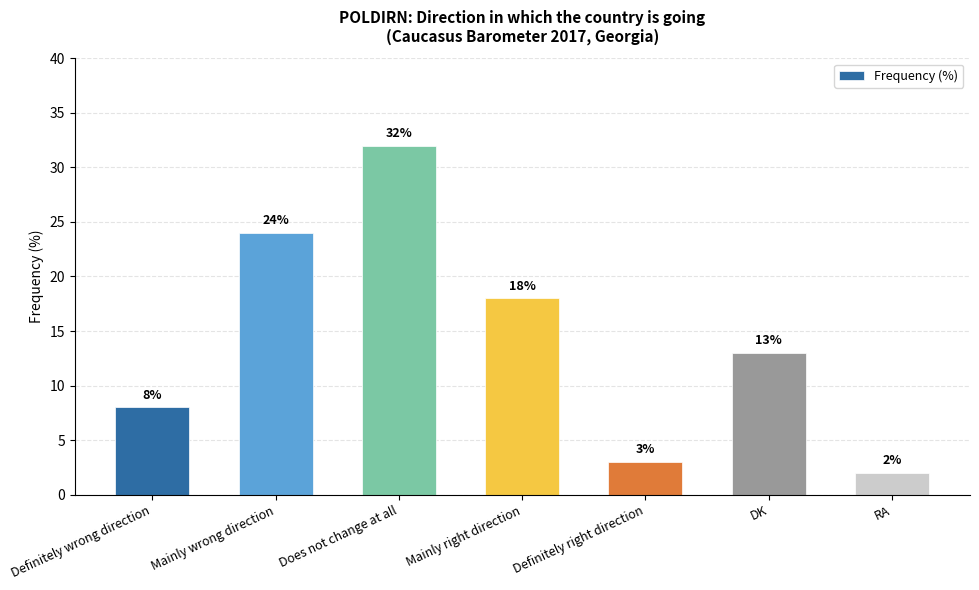

What is the difference between the maximum and minimum values?

30